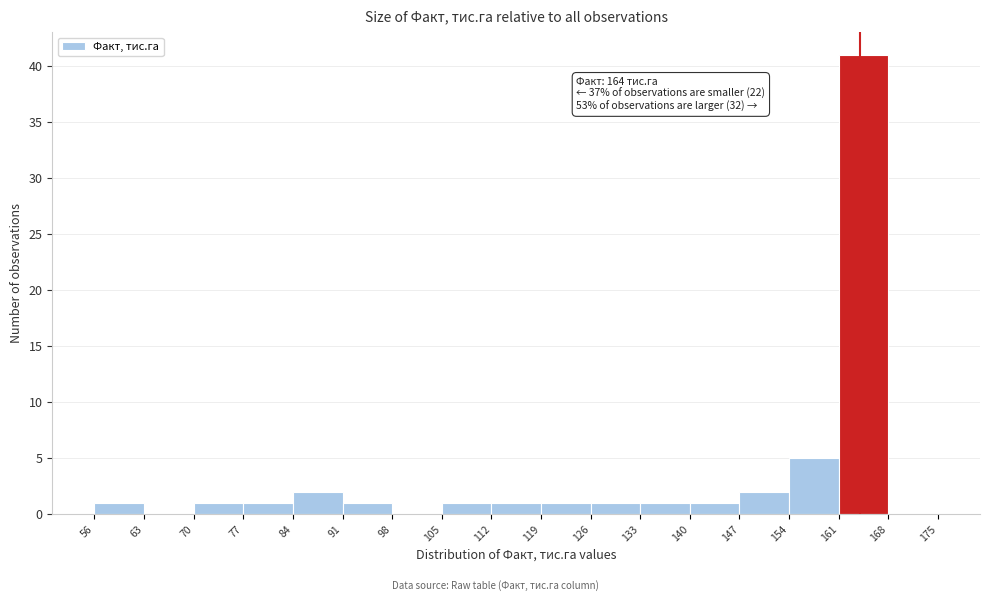

Which range on the x-axis has the tallest bar?

161 to 168